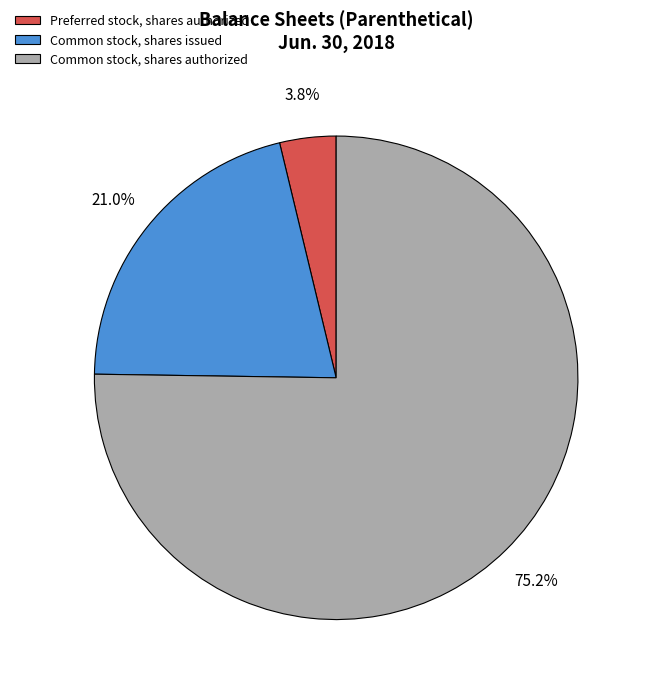

To the nearest percent, what is the difference between the largest and smallest slice percentages?

71%